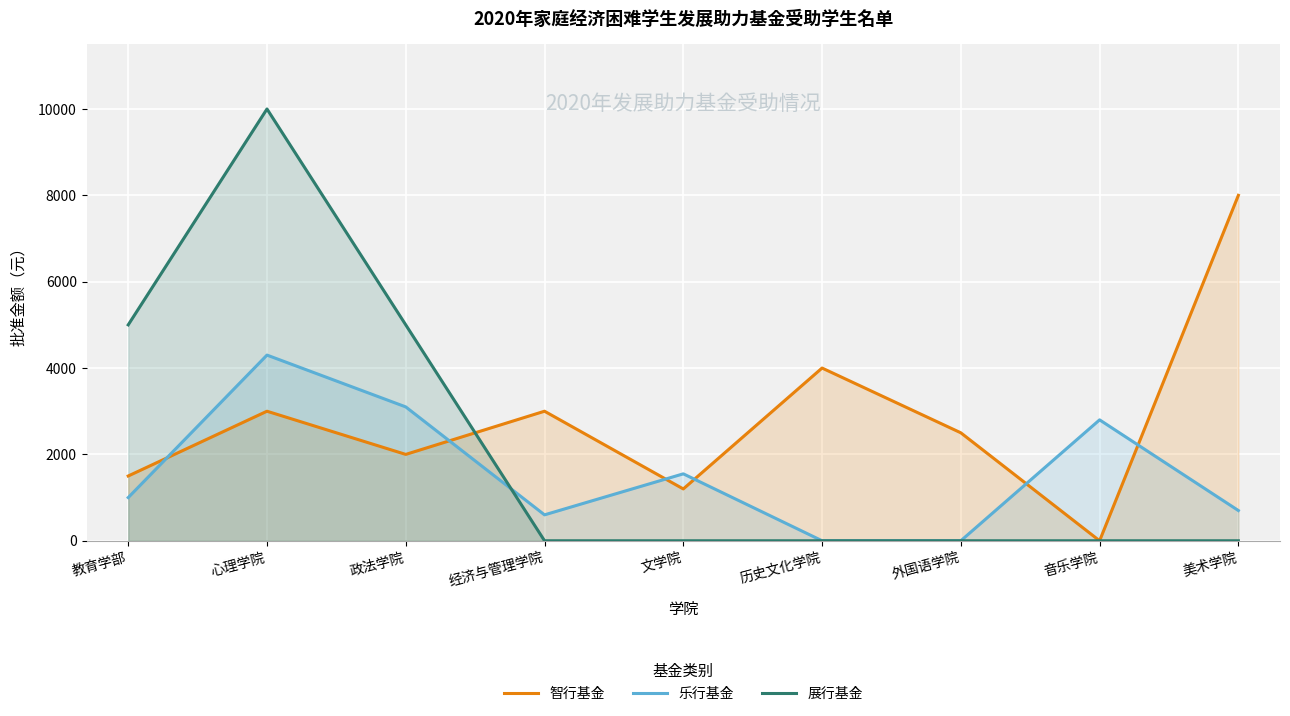

Where is 智行基金 nearest to the value 4000?

历史文化学院